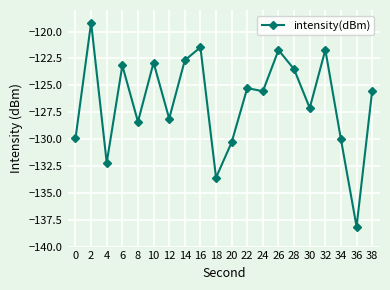

How many values exceed -125?

8